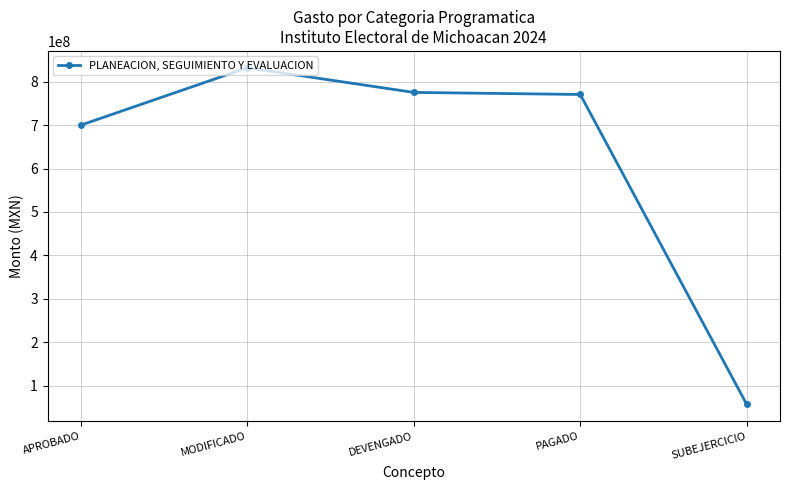

What is the change in value from PAGADO to SUBEJERCICIO?

-713825999.4